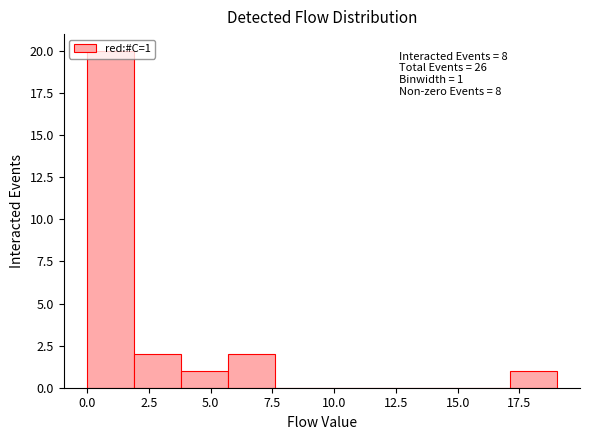

Around what value on the x-axis is the tallest bar? Give the approximate position of its centre, as read against the axis.

1.0